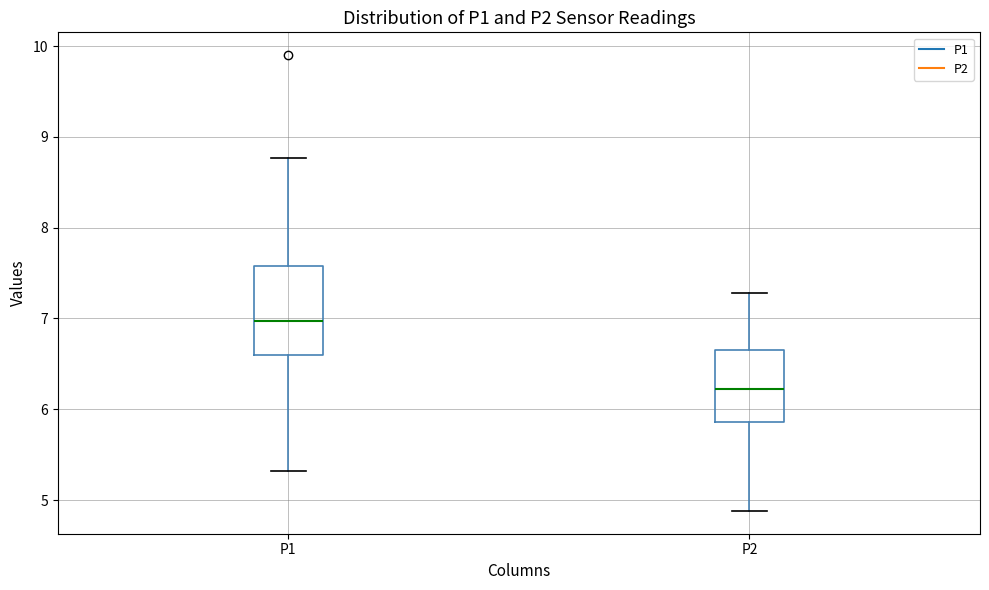

Which box's median line is the lowest?

P2